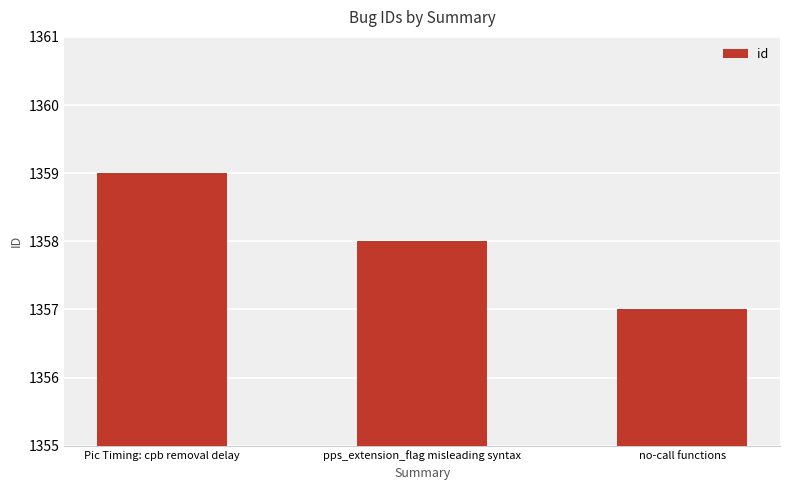

True or false: the data shows 1357 at no-call functions.

True